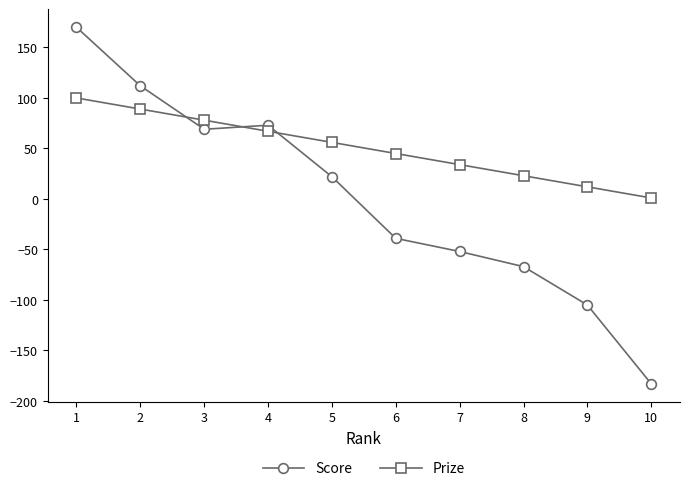

Which series has the largest range (max minus min)?

Score